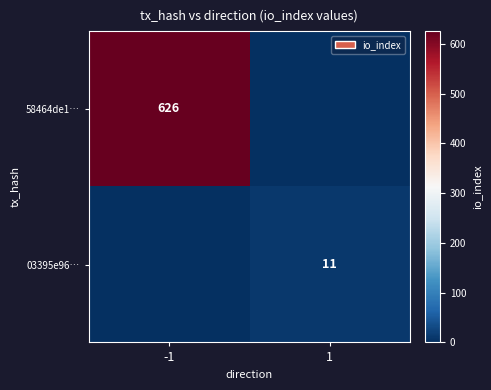

The 03395e96… series shows 4 at 1. True or false?

False